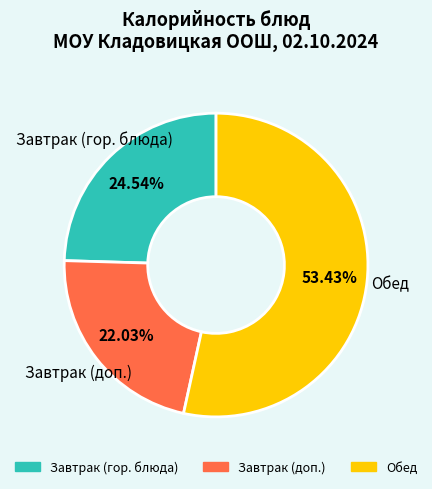

Count the number of slices in the pie.

3